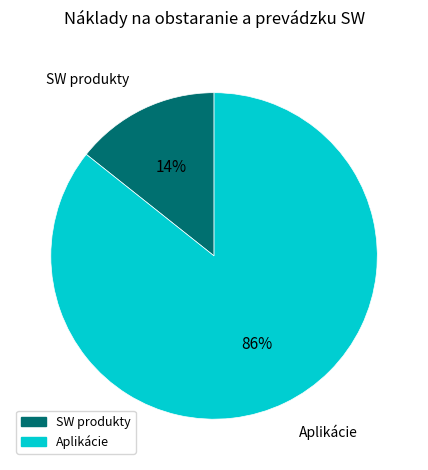

Rank the categories by value from lowest to highest.

SW produkty, Aplikácie